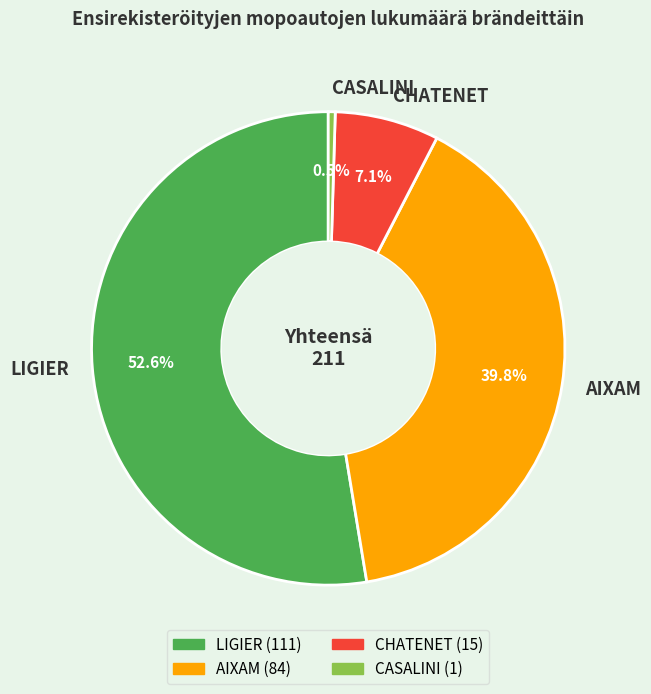

How many segments does this pie chart have?

4